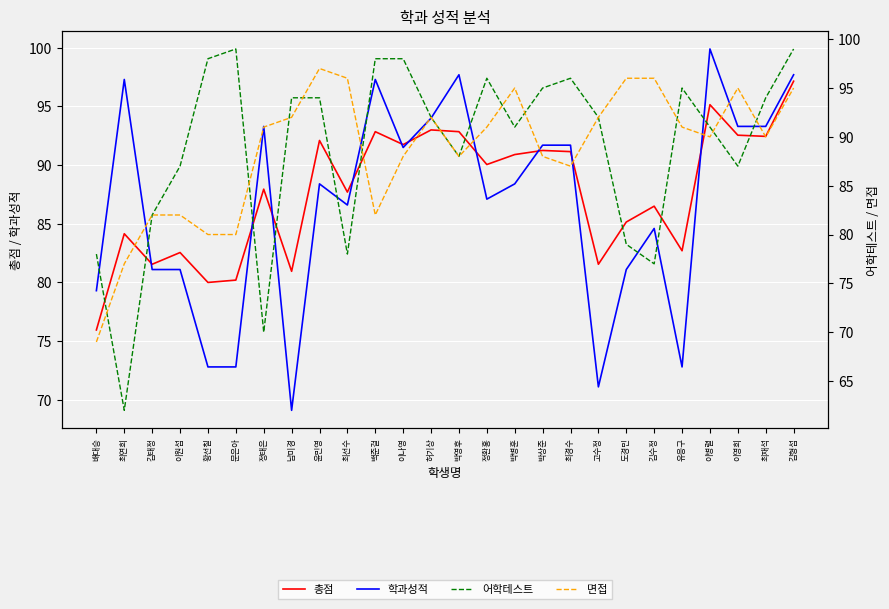

Which category has the highest value across all series?

이병렬